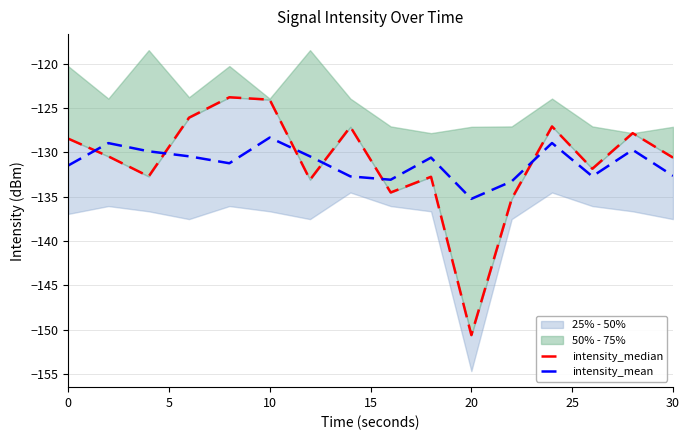

How many values in the intensity_median series exceed -130?

7